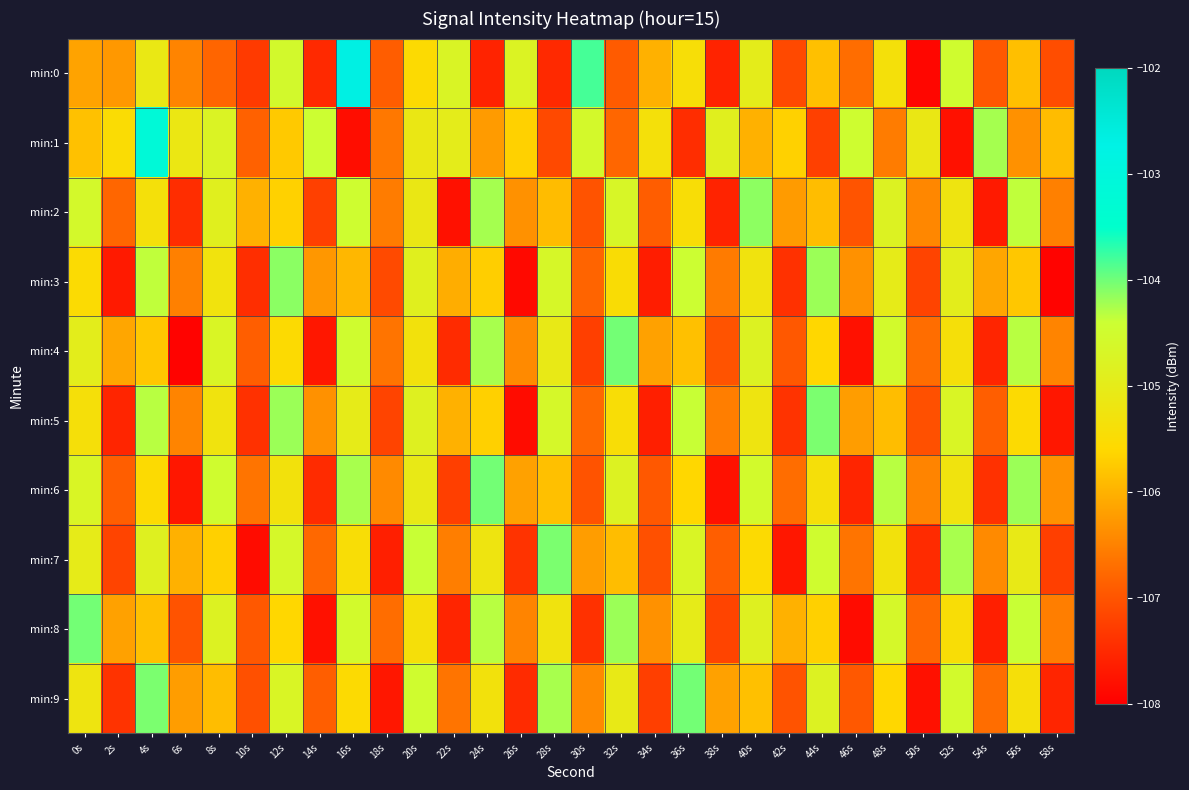

At how many categories does at least one series exceed -103?

1